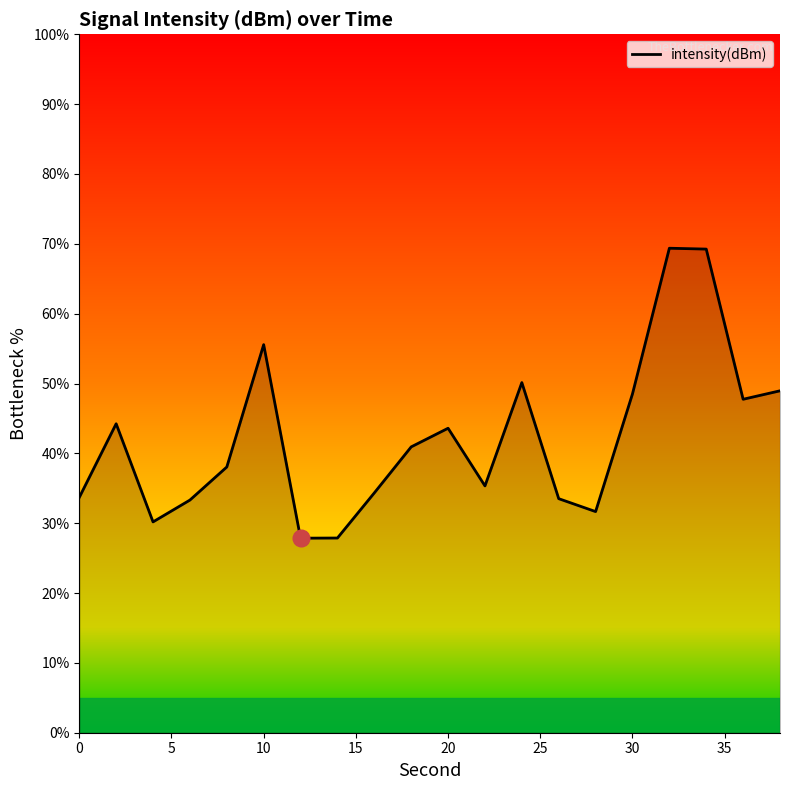

What is the maximum value shown in the chart?

69.4